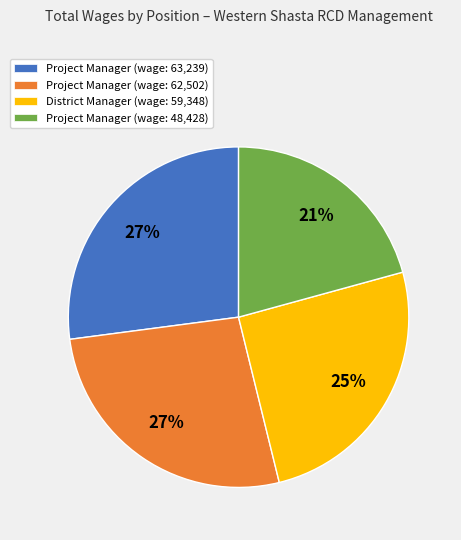

Does any single category account for the majority?

No